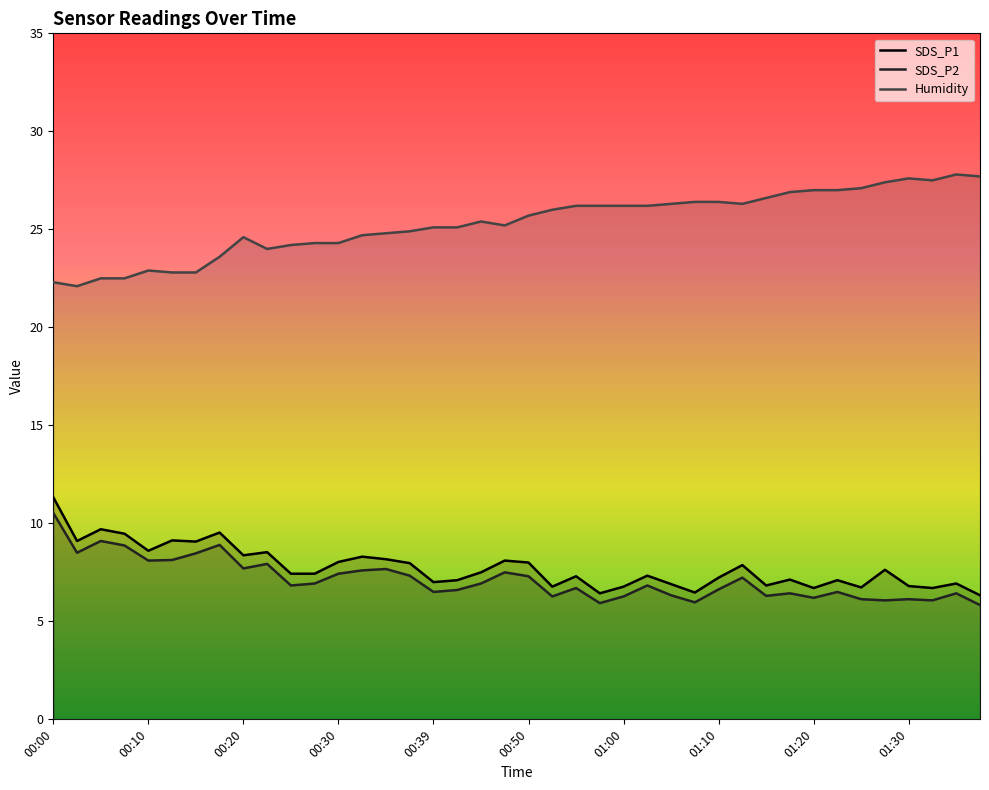

At 00:27, list the series in order from largest to smallest.

Humidity, SDS_P1, SDS_P2